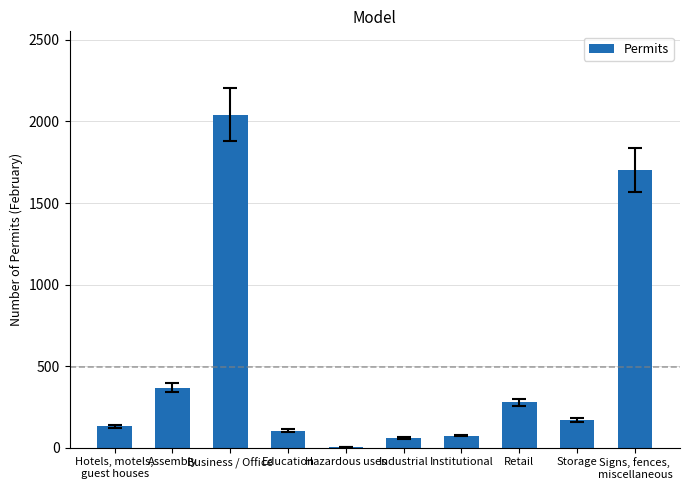

Approximately how many times larger is the value at Business / Office compared to Hazardous uses?

408.4